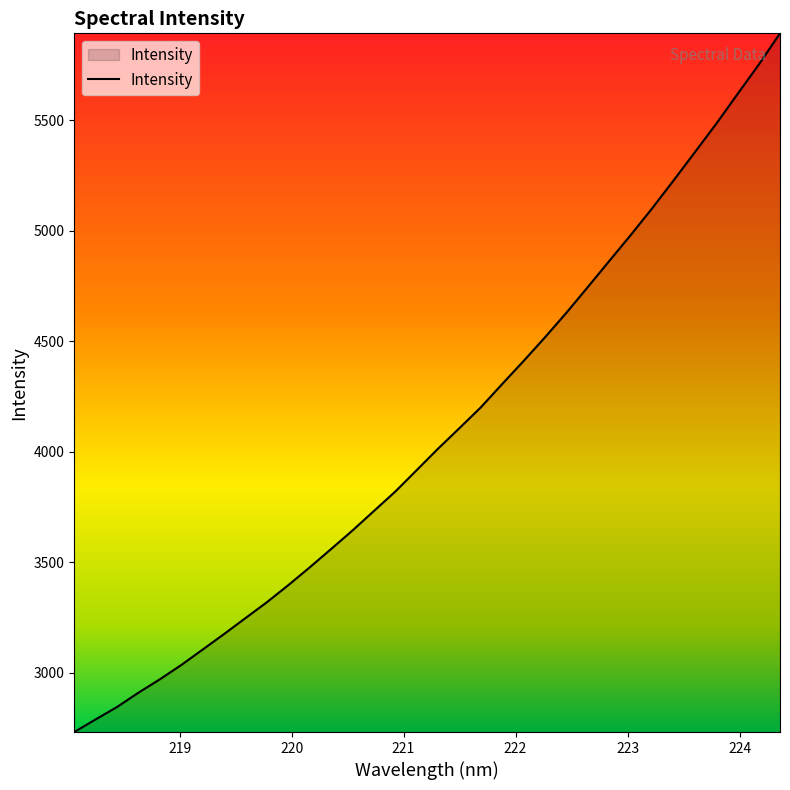

What is the difference between the maximum and minimum values?

3161.2